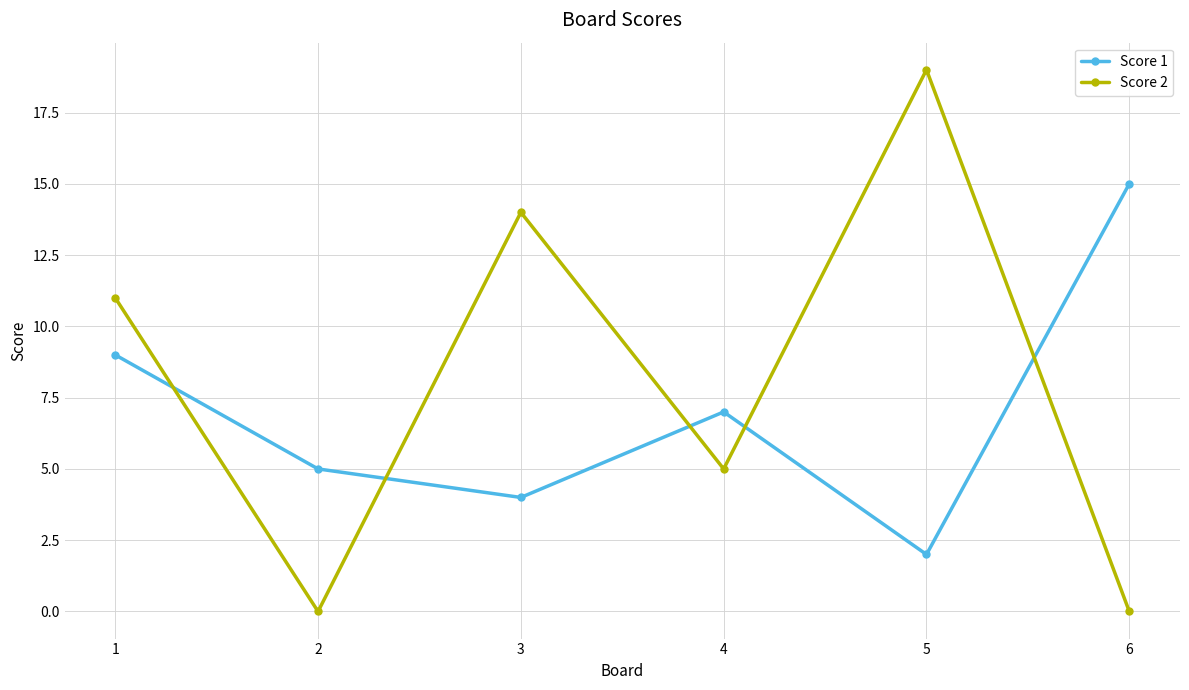

How many lines are shown in the chart?

2